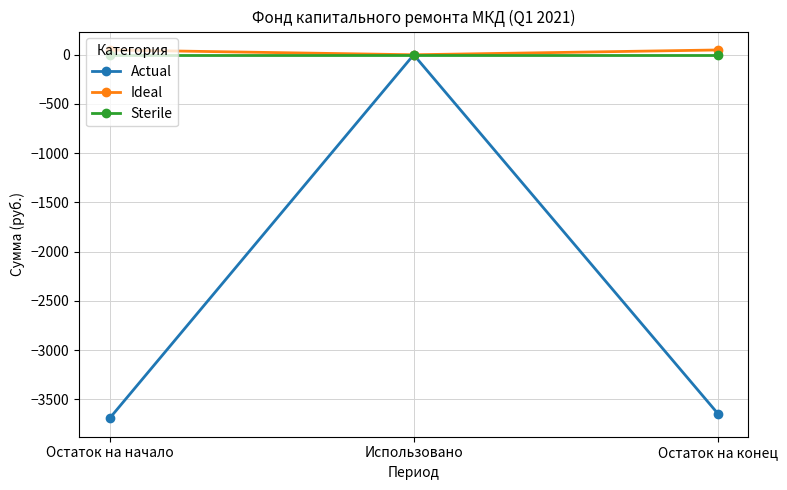

Is the value of Sterile at Использовано greater than the value of Actual at Остаток на конец?

Yes